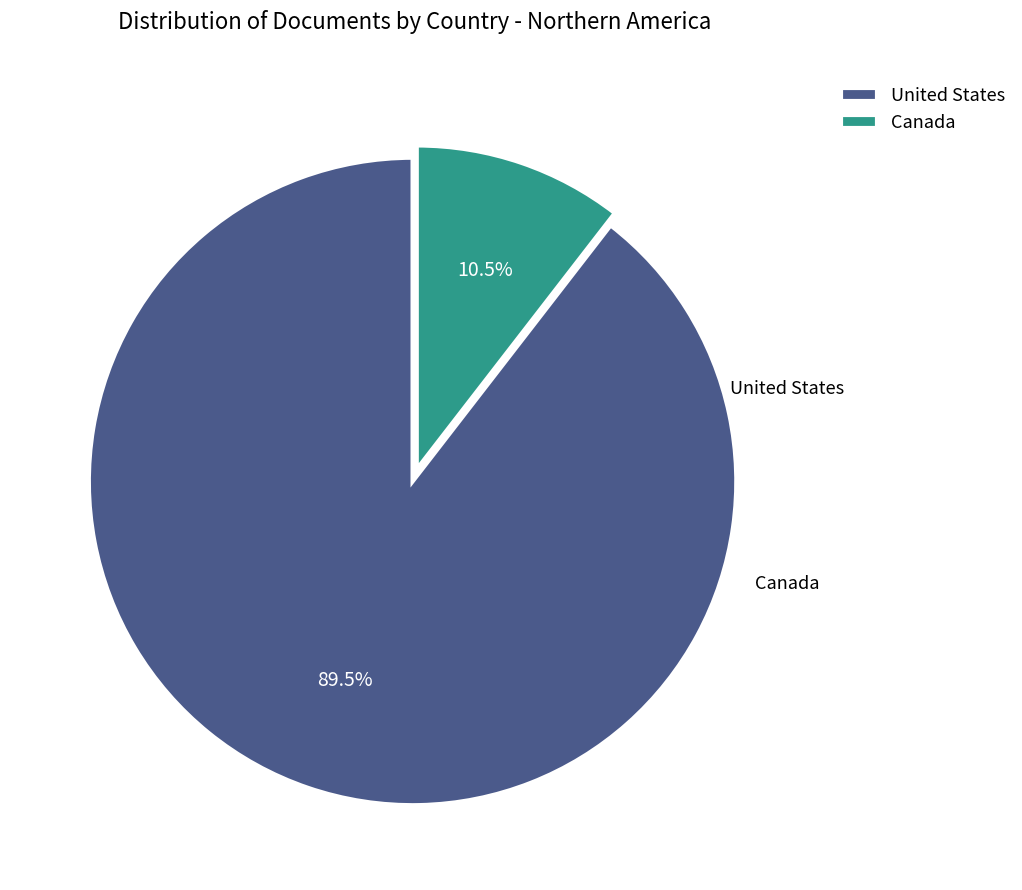

Rank the categories by value from lowest to highest.

Canada, United States